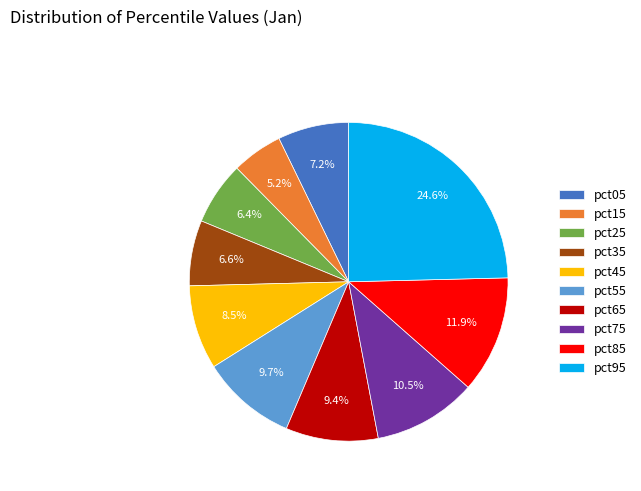

To the nearest percent, what is the average slice percentage?

10%